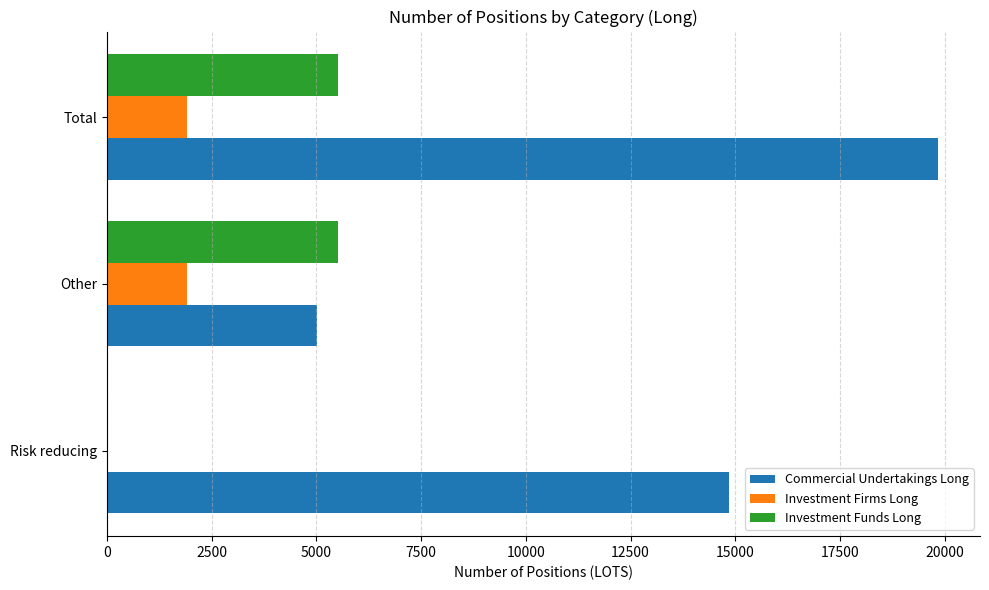

True or false: Investment Firms Long has a value of 1906.0 at Total.

True